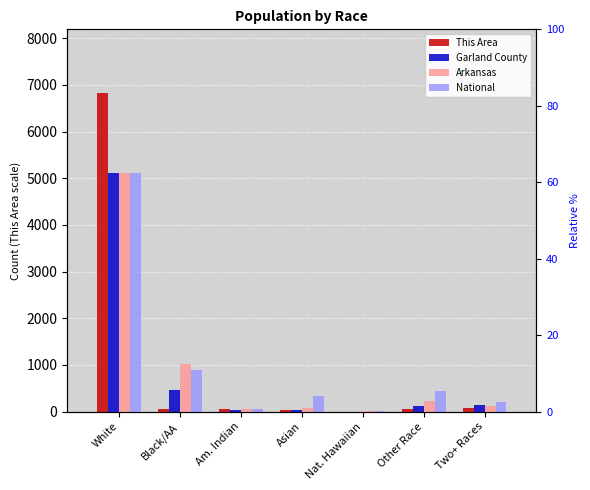

Reading left to right, what are all the values shown in this chart?

This Area: 6824.0	66.0	62.0	36.0	2.0	49.0	77.0
Garland County: 5118.0	469.8	36.2	42.9	2.8	117.5	136.6
Arkansas: 5118.0	1025.5	50.7	82.3	13.4	227.0	130.0
National: 5118.0	891.2	67.1	336.0	12.4	437.4	206.3